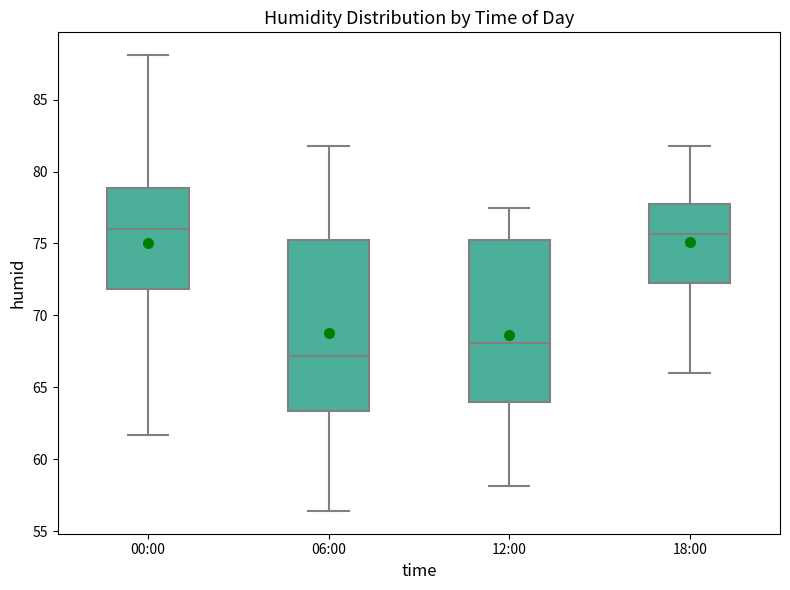

Reading left to right, transcribe this box plot: for each box, give where its median line is, the range the box spans, and where its two whiskers end, as read against the y-axis. The values are not printed on the chart, so give them approximately, as read against the axis.

00:00: median 76.0, box 72.0 to 79.0, whiskers 61.5 to 88.0
06:00: median 67.0, box 63.5 to 75.0, whiskers 56.5 to 82.0
12:00: median 68.0, box 64.0 to 75.5, whiskers 58.0 to 77.5
18:00: median 75.5, box 72.5 to 78.0, whiskers 66.0 to 82.0